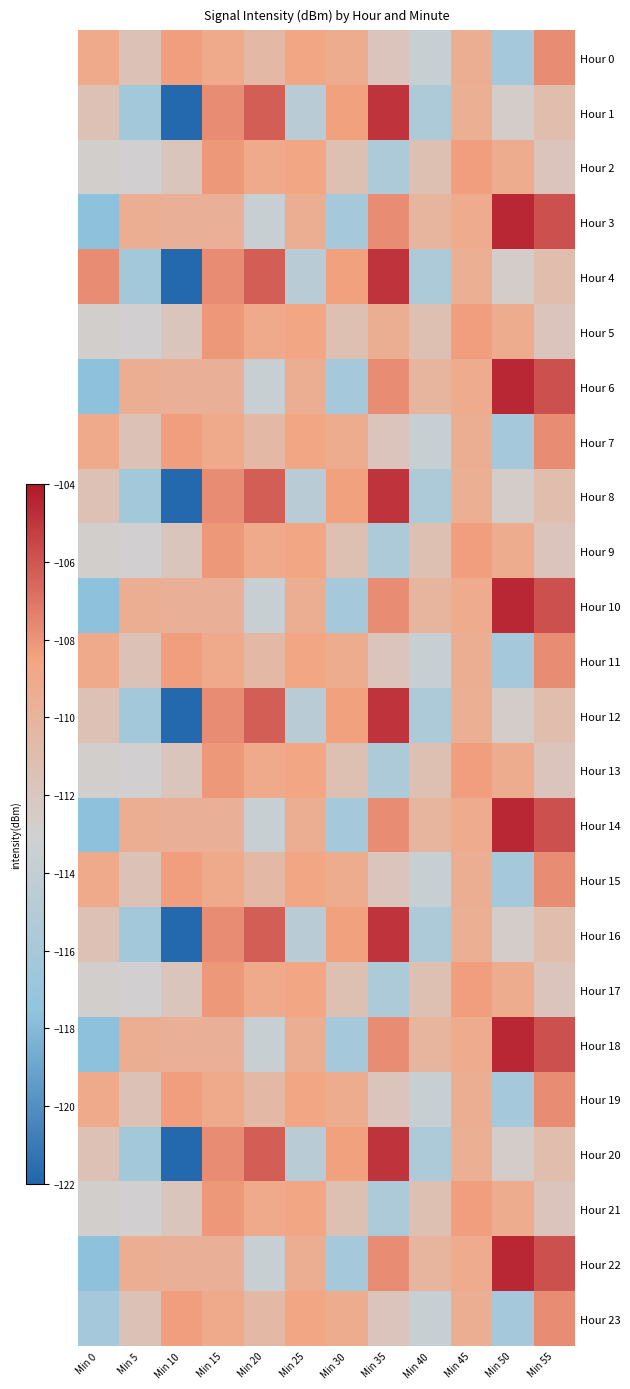

Reading right to left, what are all the values shown in this chart?

Hour 0: Min 55=-107.8	Min 50=-116.1	Min 45=-109.5	Min 40=-113.7	Min 35=-111.8	Min 30=-109.3	Min 25=-108.7	Min 20=-110.5	Min 15=-109.1	Min 10=-108.3	Min 5=-111.5	Min 0=-109.1
Hour 1: Min 55=-111.0	Min 50=-112.6	Min 45=-109.6	Min 40=-115.6	Min 35=-104.9	Min 30=-108.4	Min 25=-114.7	Min 20=-106.3	Min 15=-107.8	Min 10=-121.8	Min 5=-116.3	Min 0=-111.4
Hour 2: Min 55=-111.8	Min 50=-109.3	Min 45=-108.3	Min 40=-111.2	Min 35=-115.5	Min 30=-111.3	Min 25=-108.7	Min 20=-109.1	Min 15=-108.1	Min 10=-111.8	Min 5=-112.9	Min 0=-112.7
Hour 3: Min 55=-105.8	Min 50=-104.6	Min 45=-109.2	Min 40=-110.2	Min 35=-107.8	Min 30=-116.1	Min 25=-109.5	Min 20=-113.7	Min 15=-109.7	Min 10=-109.7	Min 5=-109.5	Min 0=-117.6
Hour 4: Min 55=-111.0	Min 50=-112.6	Min 45=-109.6	Min 40=-115.6	Min 35=-104.9	Min 30=-108.4	Min 25=-114.7	Min 20=-106.3	Min 15=-107.8	Min 10=-121.8	Min 5=-116.3	Min 0=-107.8
Hour 5: Min 55=-111.8	Min 50=-109.3	Min 45=-108.3	Min 40=-111.2	Min 35=-109.5	Min 30=-111.3	Min 25=-108.7	Min 20=-109.1	Min 15=-108.1	Min 10=-111.8	Min 5=-112.9	Min 0=-112.7
Hour 6: Min 55=-105.8	Min 50=-104.6	Min 45=-109.2	Min 40=-110.2	Min 35=-107.8	Min 30=-116.1	Min 25=-109.5	Min 20=-113.7	Min 15=-109.7	Min 10=-109.7	Min 5=-109.5	Min 0=-117.6
Hour 7: Min 55=-107.8	Min 50=-116.1	Min 45=-109.5	Min 40=-113.7	Min 35=-111.8	Min 30=-109.3	Min 25=-108.7	Min 20=-110.5	Min 15=-109.1	Min 10=-108.3	Min 5=-111.5	Min 0=-109.1
Hour 8: Min 55=-111.0	Min 50=-112.6	Min 45=-109.6	Min 40=-115.6	Min 35=-104.9	Min 30=-108.4	Min 25=-114.7	Min 20=-106.3	Min 15=-107.8	Min 10=-121.8	Min 5=-116.3	Min 0=-111.4
Hour 9: Min 55=-111.8	Min 50=-109.3	Min 45=-108.3	Min 40=-111.2	Min 35=-115.5	Min 30=-111.3	Min 25=-108.7	Min 20=-109.1	Min 15=-108.1	Min 10=-111.8	Min 5=-112.9	Min 0=-112.7
Hour 10: Min 55=-105.8	Min 50=-104.6	Min 45=-109.2	Min 40=-110.2	Min 35=-107.8	Min 30=-116.1	Min 25=-109.5	Min 20=-113.7	Min 15=-109.7	Min 10=-109.7	Min 5=-109.5	Min 0=-117.6
Hour 11: Min 55=-107.8	Min 50=-116.1	Min 45=-109.5	Min 40=-113.7	Min 35=-111.8	Min 30=-109.3	Min 25=-108.7	Min 20=-110.5	Min 15=-109.1	Min 10=-108.3	Min 5=-111.5	Min 0=-109.1
Hour 12: Min 55=-111.0	Min 50=-112.6	Min 45=-109.6	Min 40=-115.6	Min 35=-104.9	Min 30=-108.4	Min 25=-114.7	Min 20=-106.3	Min 15=-107.8	Min 10=-121.8	Min 5=-116.3	Min 0=-111.4
Hour 13: Min 55=-111.8	Min 50=-109.3	Min 45=-108.3	Min 40=-111.2	Min 35=-115.5	Min 30=-111.3	Min 25=-108.7	Min 20=-109.1	Min 15=-108.1	Min 10=-111.8	Min 5=-112.9	Min 0=-112.7
Hour 14: Min 55=-105.8	Min 50=-104.6	Min 45=-109.2	Min 40=-110.2	Min 35=-107.8	Min 30=-116.1	Min 25=-109.5	Min 20=-113.7	Min 15=-109.7	Min 10=-109.7	Min 5=-109.5	Min 0=-117.6
Hour 15: Min 55=-107.8	Min 50=-116.1	Min 45=-109.5	Min 40=-113.7	Min 35=-111.8	Min 30=-109.3	Min 25=-108.7	Min 20=-110.5	Min 15=-109.1	Min 10=-108.3	Min 5=-111.5	Min 0=-109.1
Hour 16: Min 55=-111.0	Min 50=-112.6	Min 45=-109.6	Min 40=-115.6	Min 35=-104.9	Min 30=-108.4	Min 25=-114.7	Min 20=-106.3	Min 15=-107.8	Min 10=-121.8	Min 5=-116.3	Min 0=-111.4
Hour 17: Min 55=-111.8	Min 50=-109.3	Min 45=-108.3	Min 40=-111.2	Min 35=-115.5	Min 30=-111.3	Min 25=-108.7	Min 20=-109.1	Min 15=-108.1	Min 10=-111.8	Min 5=-112.9	Min 0=-112.7
Hour 18: Min 55=-105.8	Min 50=-104.6	Min 45=-109.2	Min 40=-110.2	Min 35=-107.8	Min 30=-116.1	Min 25=-109.5	Min 20=-113.7	Min 15=-109.7	Min 10=-109.7	Min 5=-109.5	Min 0=-117.6
Hour 19: Min 55=-107.8	Min 50=-116.1	Min 45=-109.5	Min 40=-113.7	Min 35=-111.8	Min 30=-109.3	Min 25=-108.7	Min 20=-110.5	Min 15=-109.1	Min 10=-108.3	Min 5=-111.5	Min 0=-109.1
Hour 20: Min 55=-111.0	Min 50=-112.6	Min 45=-109.6	Min 40=-115.6	Min 35=-104.9	Min 30=-108.4	Min 25=-114.7	Min 20=-106.3	Min 15=-107.8	Min 10=-121.8	Min 5=-116.3	Min 0=-111.4
Hour 21: Min 55=-111.8	Min 50=-109.3	Min 45=-108.3	Min 40=-111.2	Min 35=-115.5	Min 30=-111.3	Min 25=-108.7	Min 20=-109.1	Min 15=-108.1	Min 10=-111.8	Min 5=-112.9	Min 0=-112.7
Hour 22: Min 55=-105.8	Min 50=-104.6	Min 45=-109.2	Min 40=-110.2	Min 35=-107.8	Min 30=-116.1	Min 25=-109.5	Min 20=-113.7	Min 15=-109.7	Min 10=-109.7	Min 5=-109.5	Min 0=-117.6
Hour 23: Min 55=-107.8	Min 50=-116.1	Min 45=-109.5	Min 40=-113.7	Min 35=-111.8	Min 30=-109.3	Min 25=-108.7	Min 20=-110.5	Min 15=-109.1	Min 10=-108.3	Min 5=-111.5	Min 0=-116.1